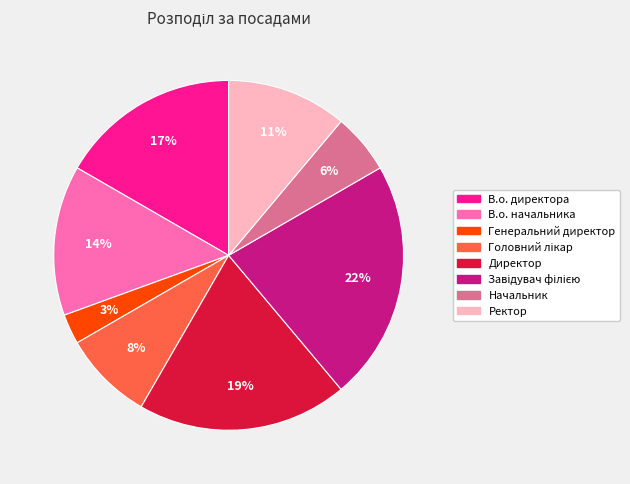

Is Начальник the majority of the pie?

No